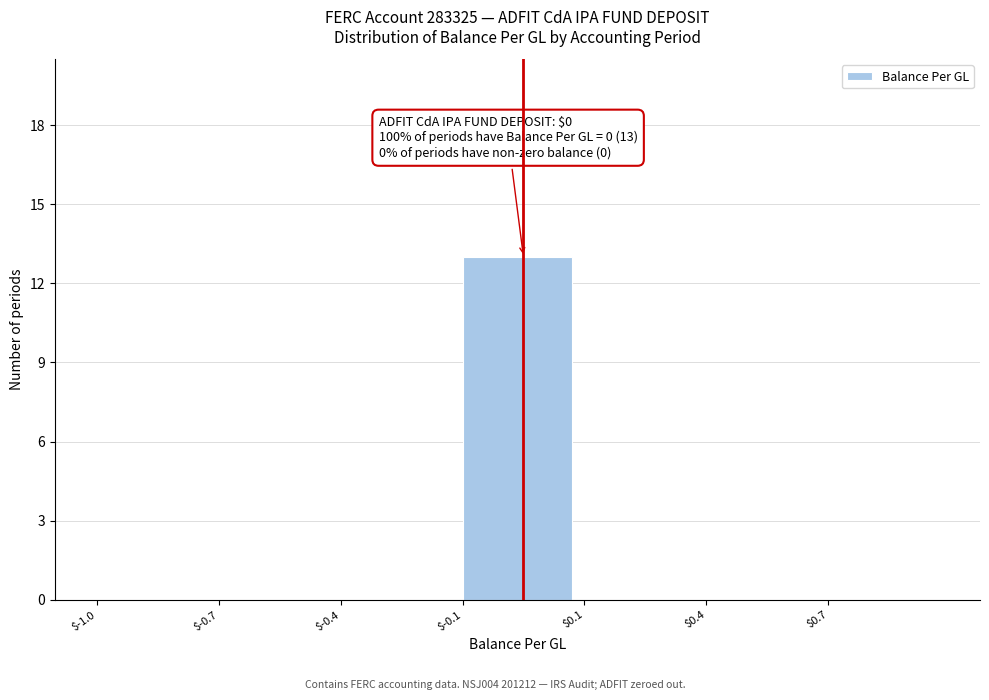

Is it true that the value at $-1.0 is -7?

False